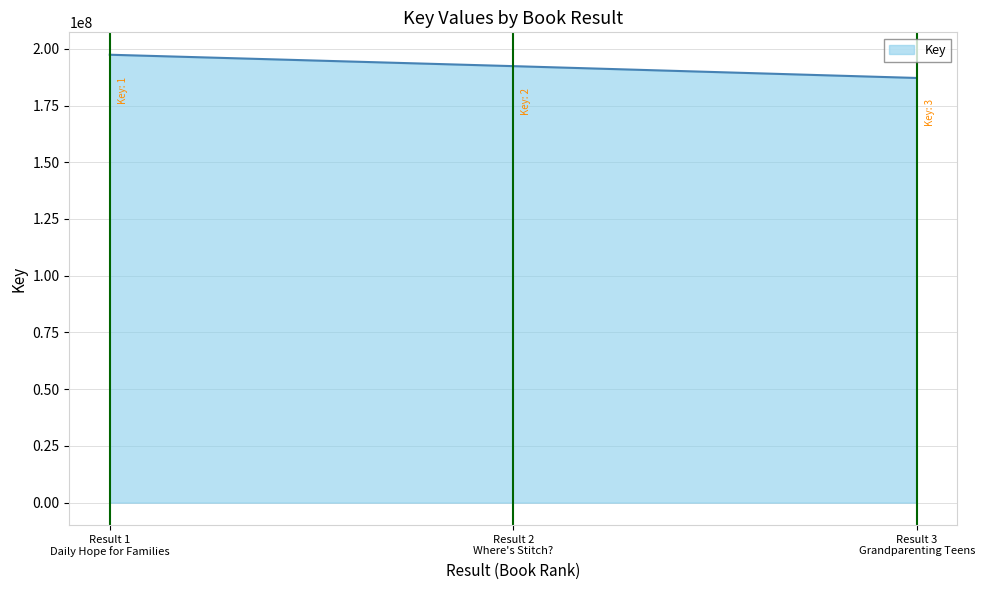

What is the average value?

192290995